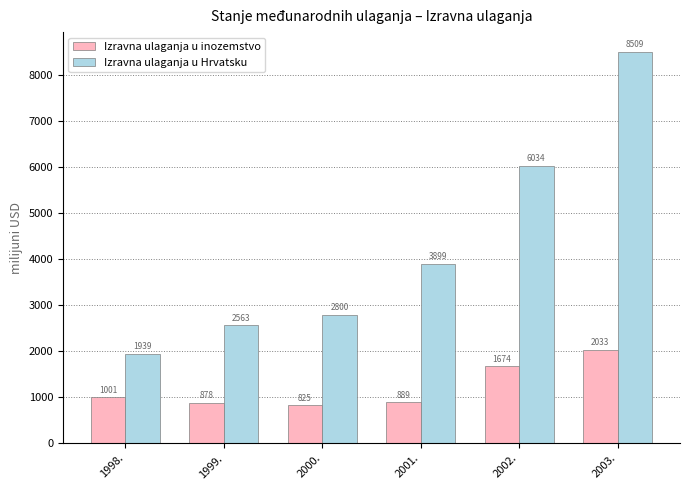

What is the label of the 5th bar from the left?

2002.